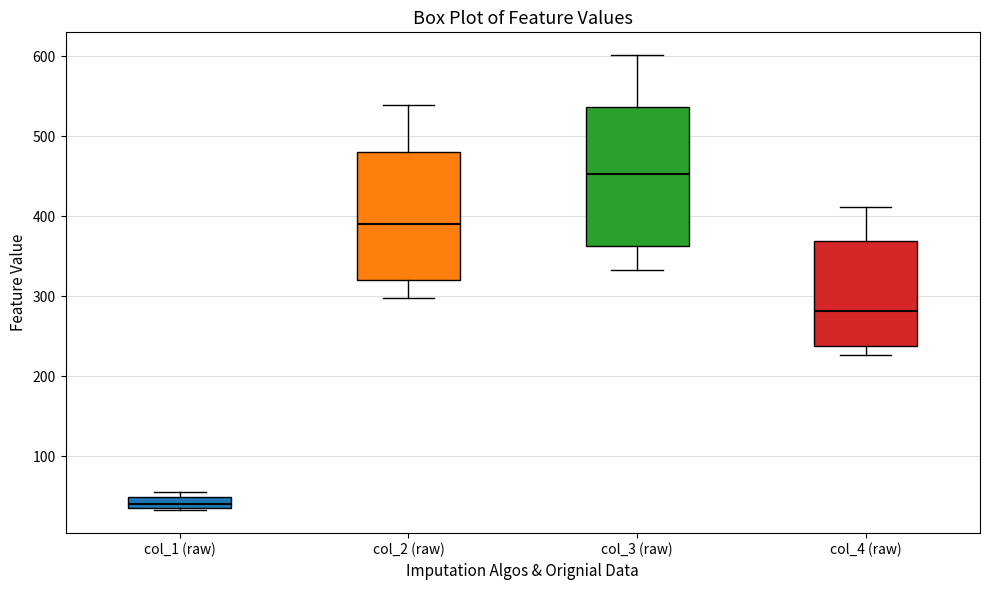

Which box is the tallest, from its lower edge to its upper edge?

col_3 (raw)